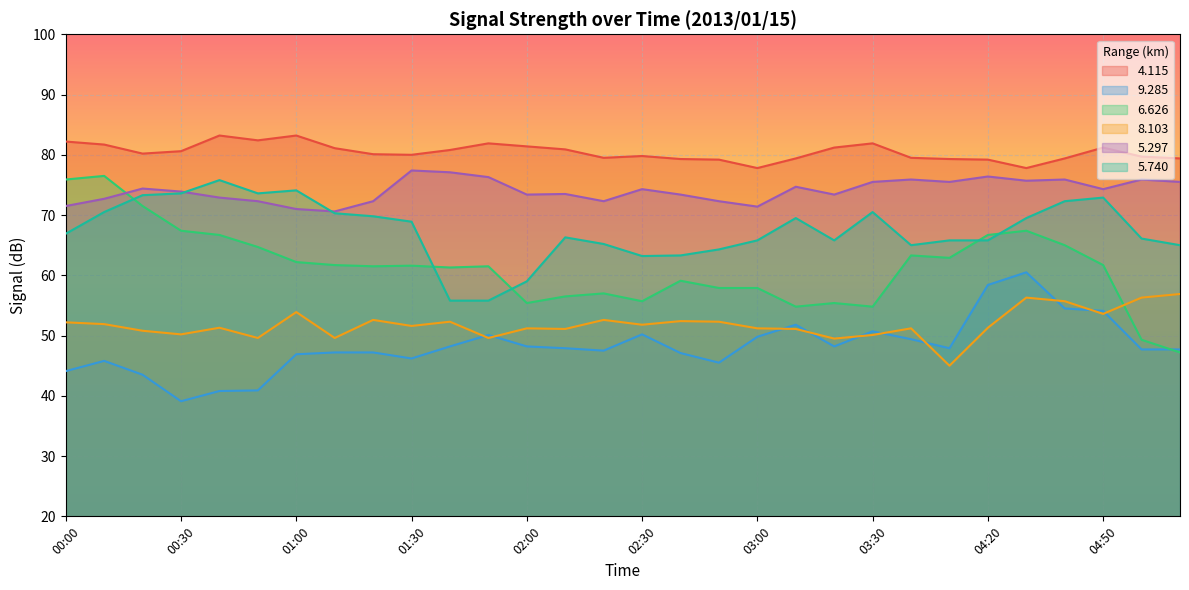

What is the spread (max minus min) of values at 03:00?

28.0